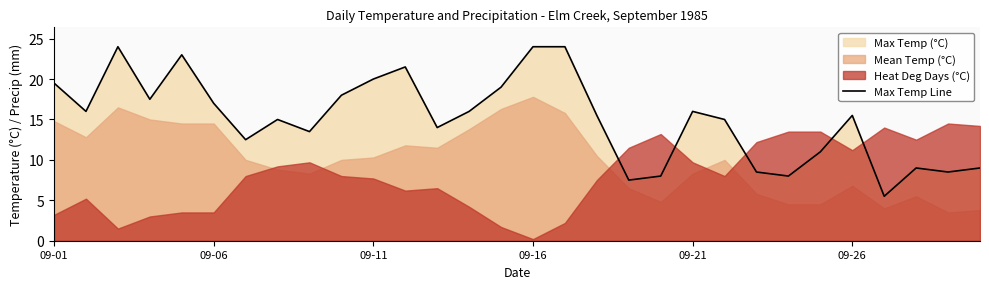

What is the highest value of the Max Temp Line series?

24.0